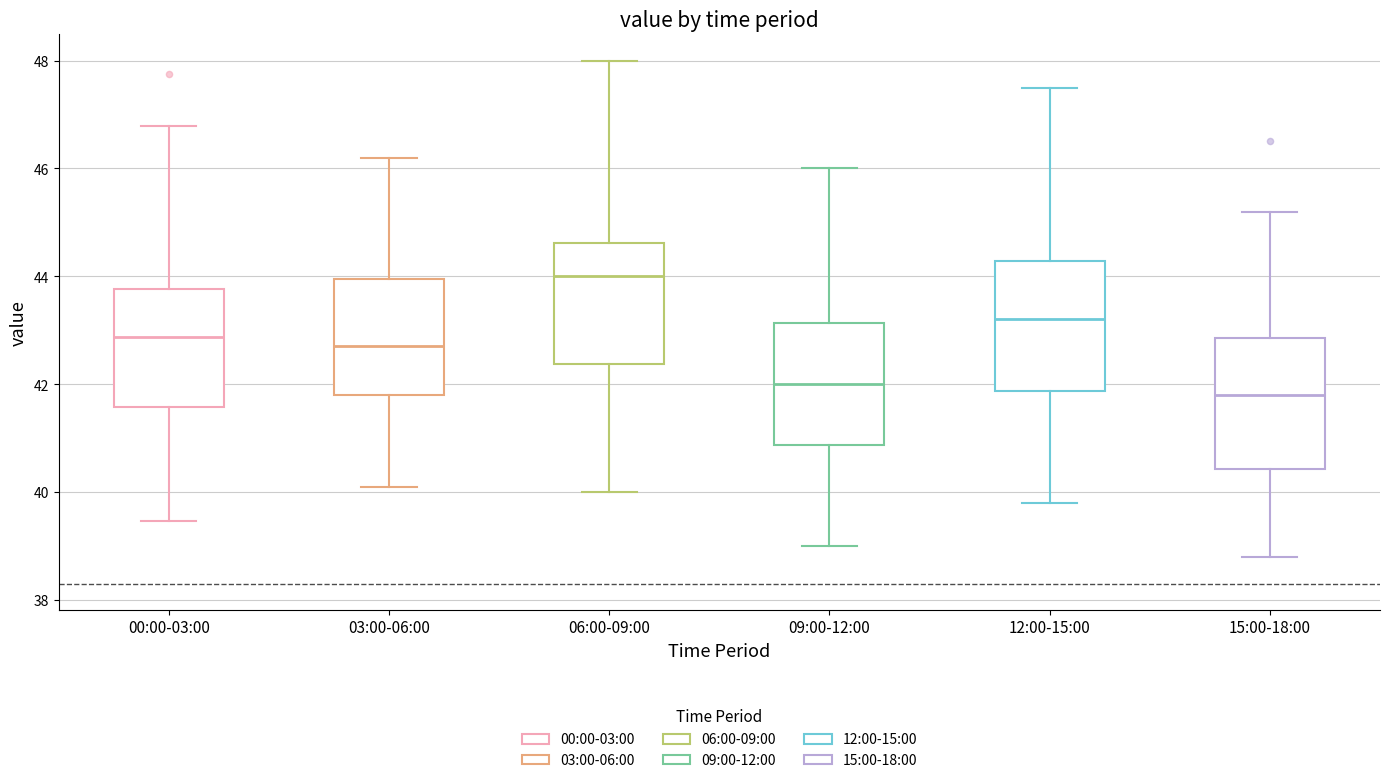

Where does the upper whisker of the box for 06:00-09:00 end on the y-axis? The values are not printed on the chart, so give them approximately, as read against the axis.

48.0